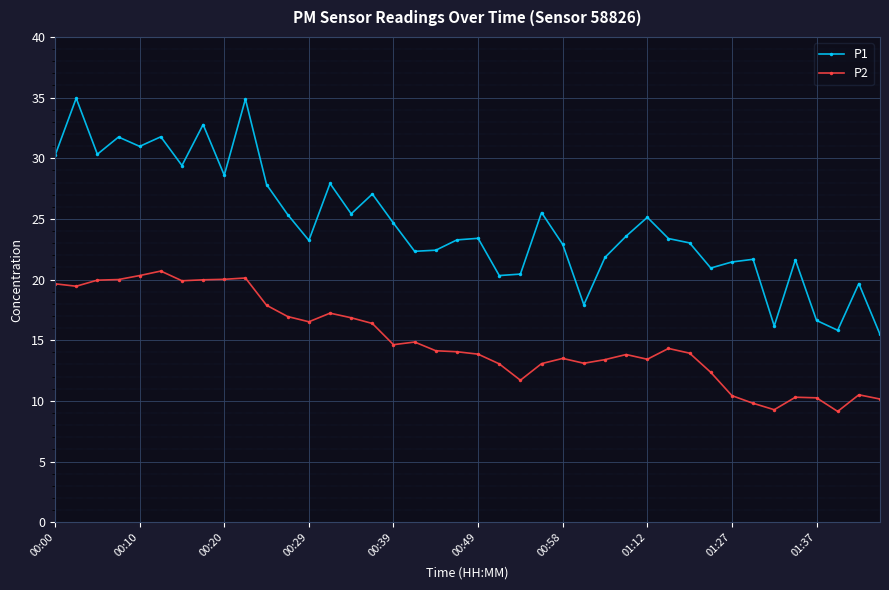

What is the value of the P2 point at the 4th from the left?

20.0